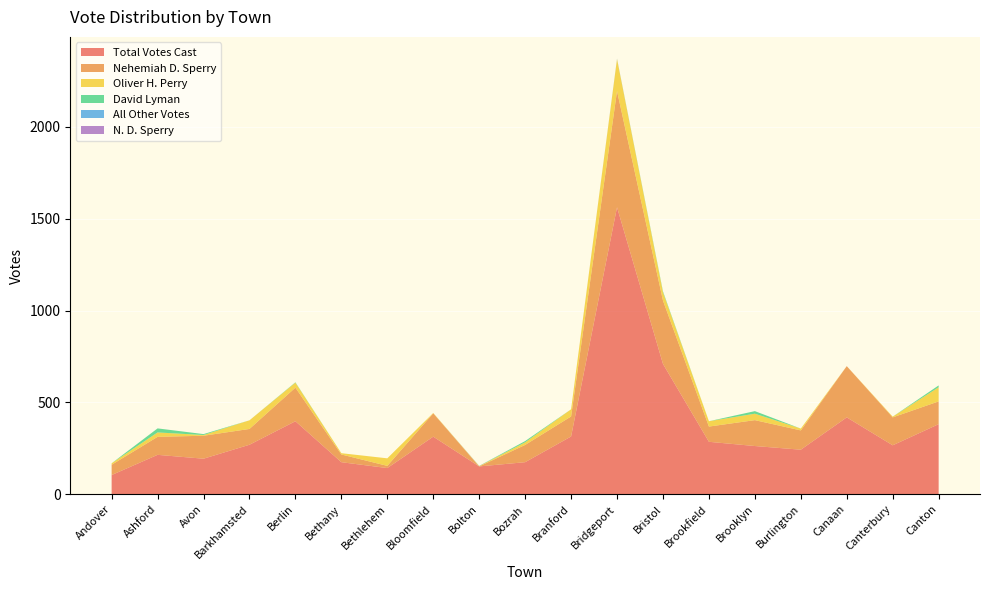

True or false: David Lyman has a value of 1 at Avon.

False